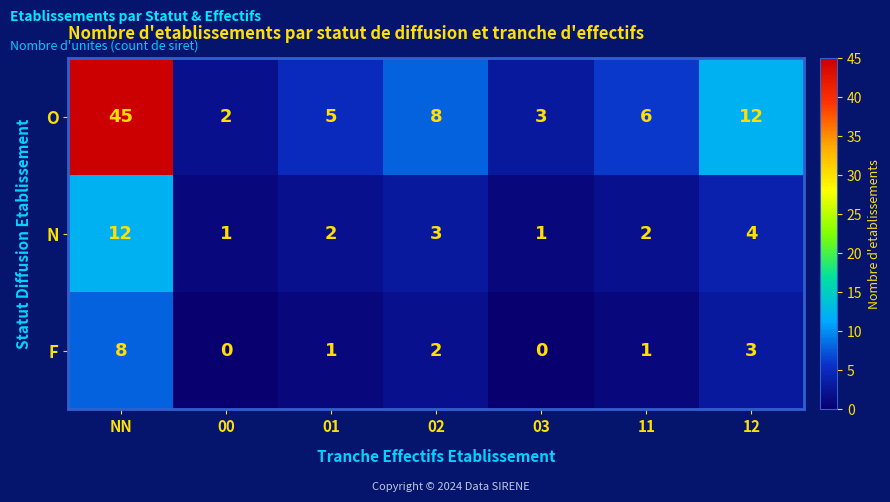

What is the difference between the maximum and minimum values in the N series?

11